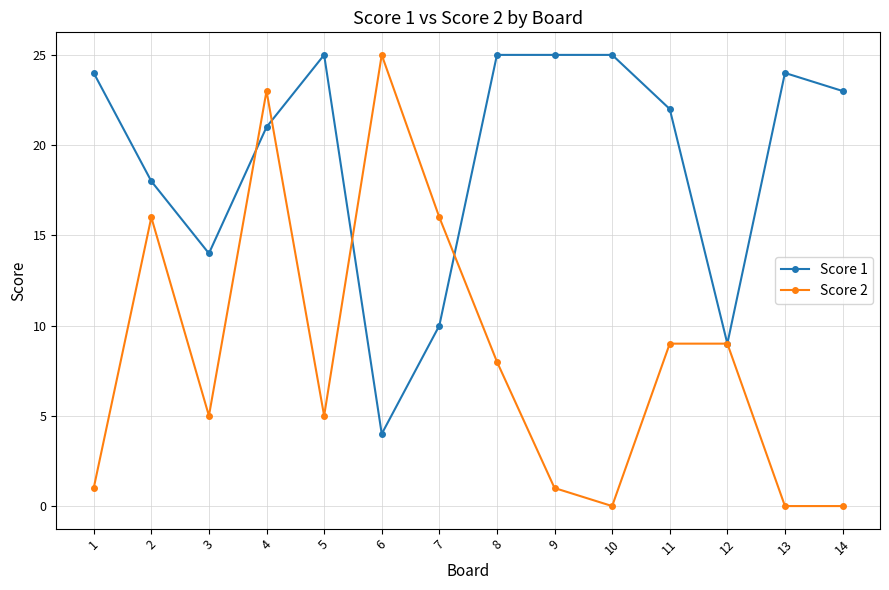

Rank the series at 13 from lowest to highest value.

Score 2, Score 1